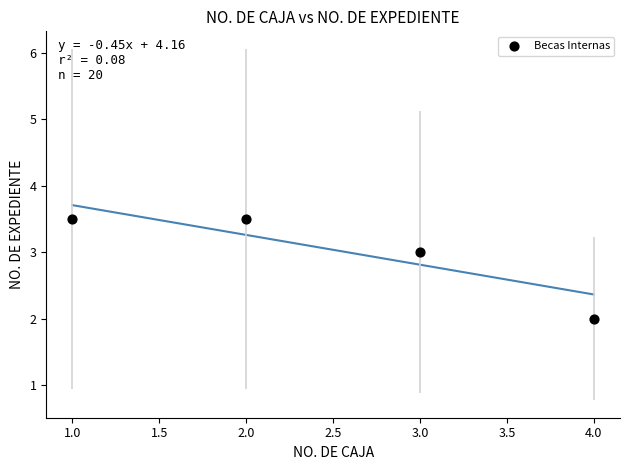

What is the range of Y values (max minus min)?

1.5